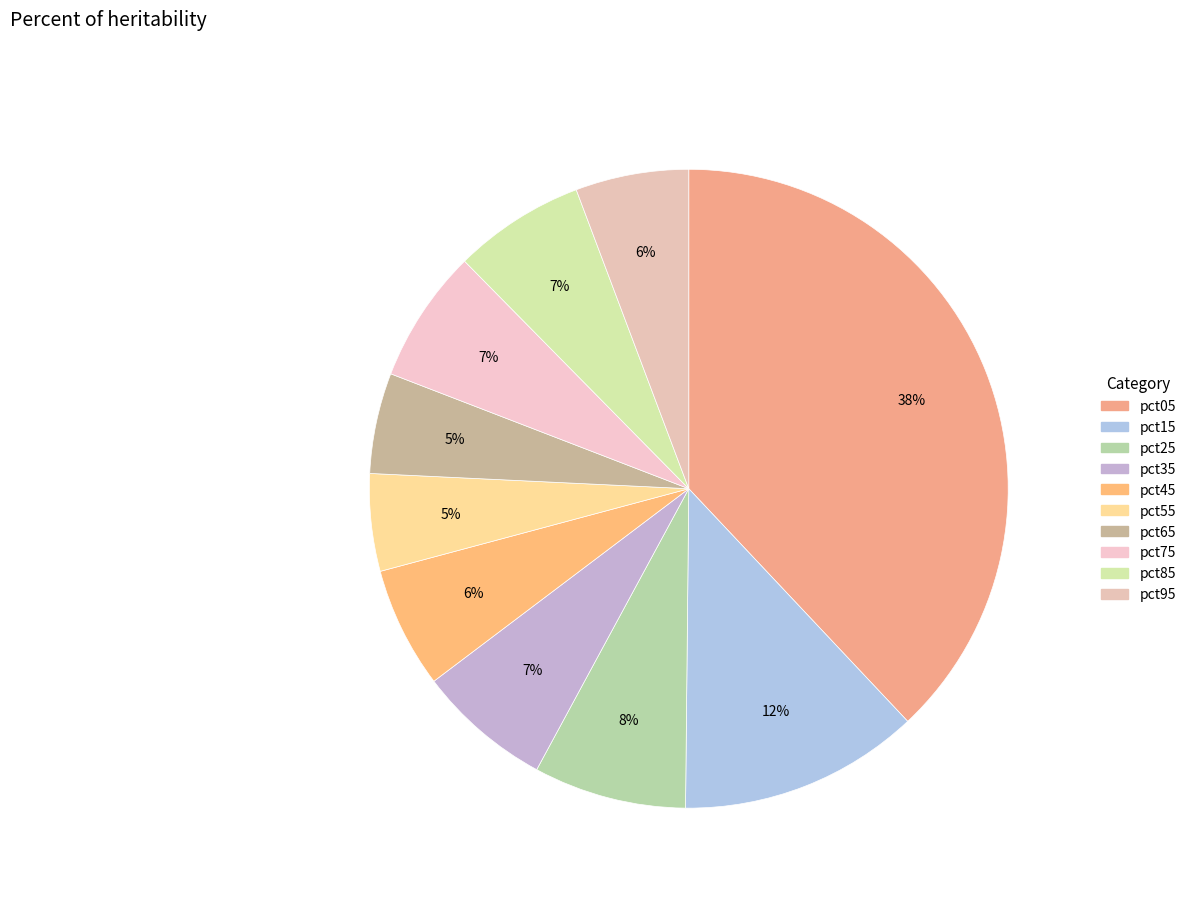

To the nearest percent, what is the difference between the pct15 and pct75 slice percentages?

5%